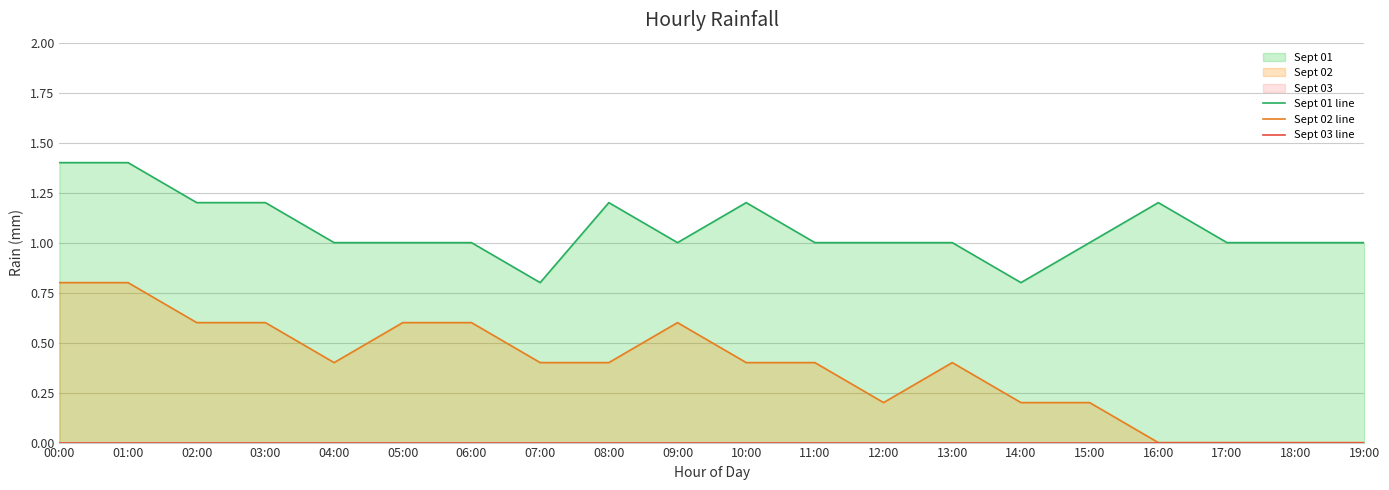

Between 09:00 and 06:00, which is larger?

09:00